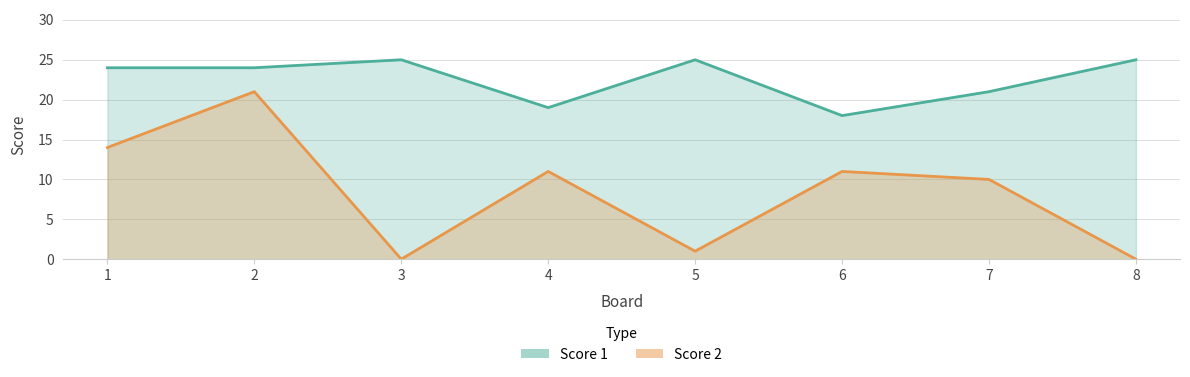

What is the sum of the Score 1 values at 4 and 8?

44